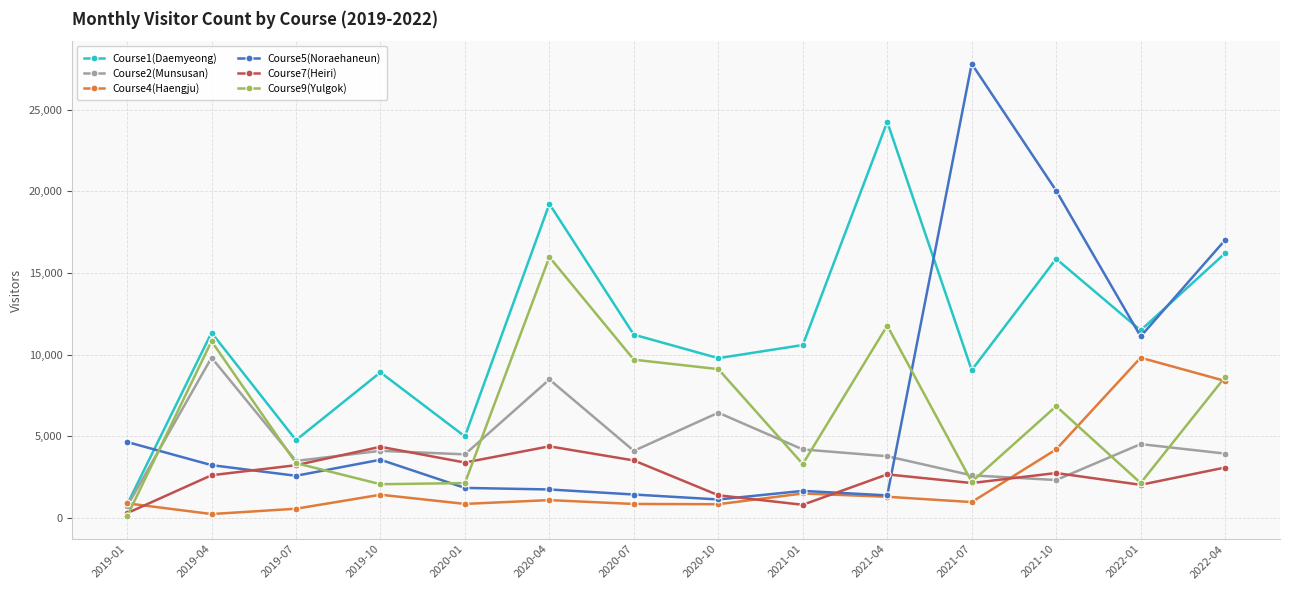

Where is the first local maximum for Course1(Daemyeong)?

2019-04